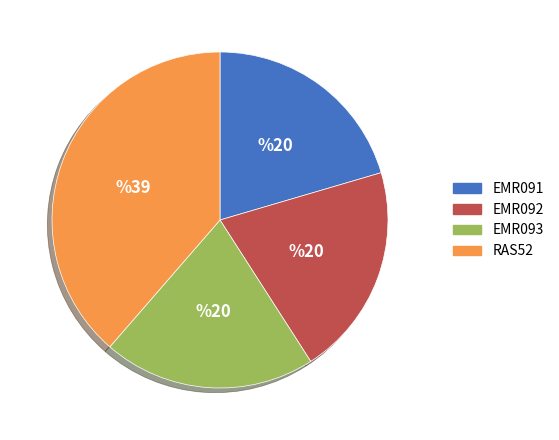

Which slice is the largest?

RAS52